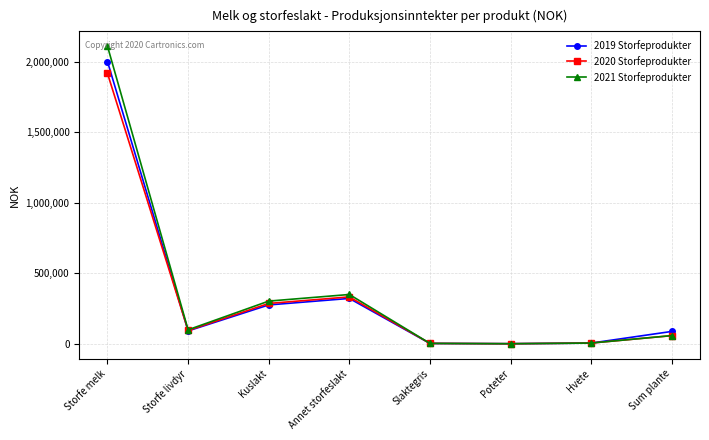

What is the sum of the 2021 Storfeprodukter values at Slaktegris and Hvete?

7773